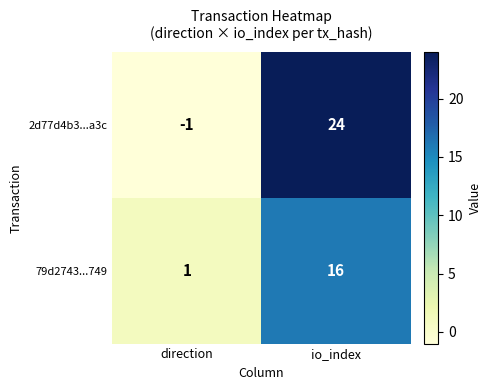

Rank the series by their average value, from lowest to highest.

79d2743...749, 2d77d4b3...a3c